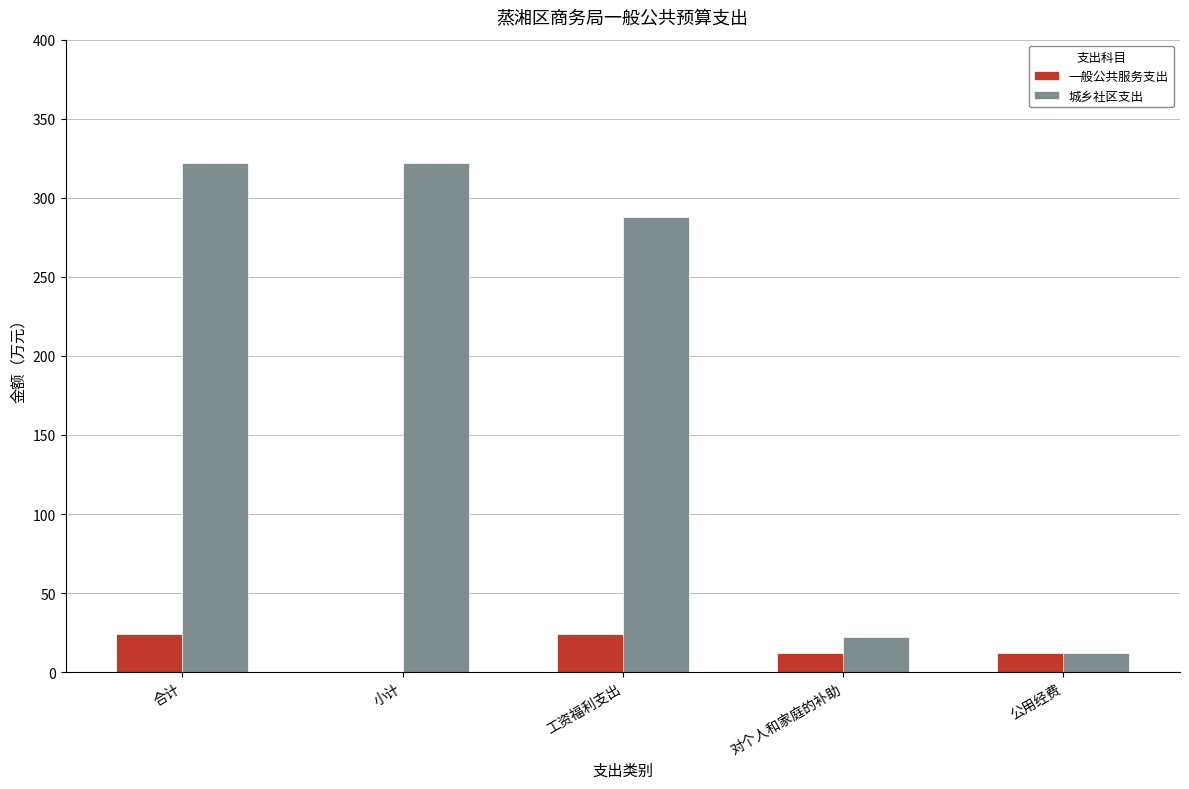

Is the value of 城乡社区支出 at 小计 greater than the value of 一般公共服务支出 at 对个人和家庭的补助?

Yes